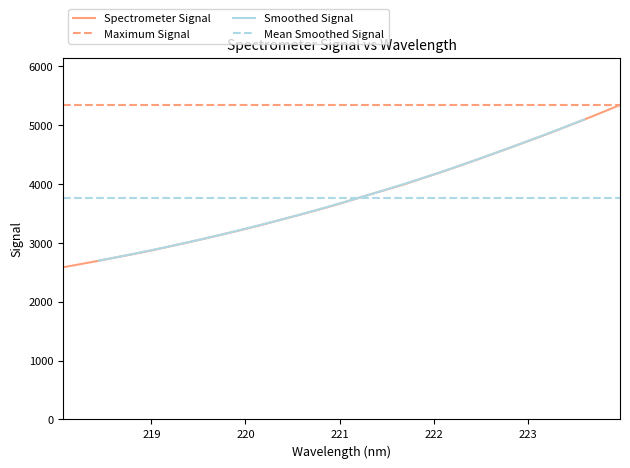

List the labels in order of value, largest first.

223.9802, 223.7895, 223.5987, 223.408, 223.2172, 223.0264, 222.8355, 222.6447, 222.4538, 222.263, 222.0721, 221.8812, 221.6902, 221.4993, 221.3083, 221.1174, 220.9264, 220.7354, 220.5444, 220.3533, 220.1623, 219.9712, 219.7801, 219.589, 219.3979, 219.2067, 219.0156, 218.8244, 218.6332, 218.442, 218.2508, 218.0596